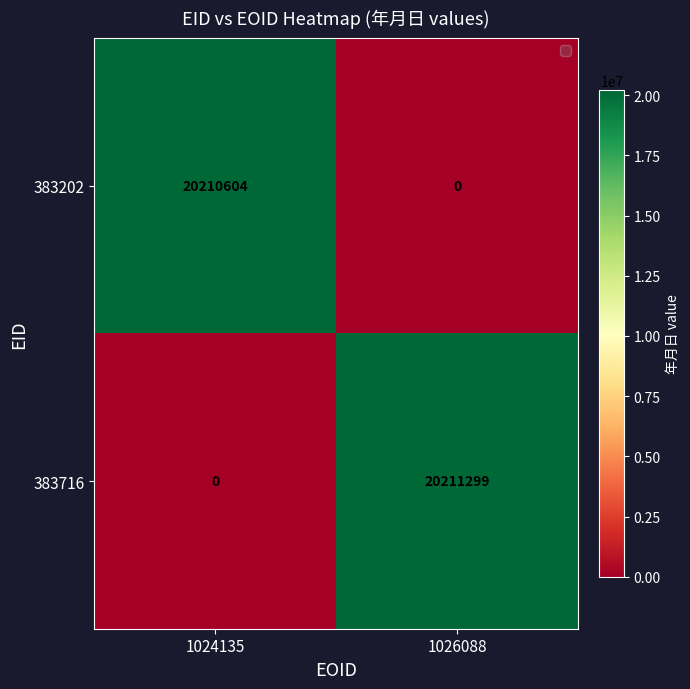

Which series has the largest range (max minus min)?

383716